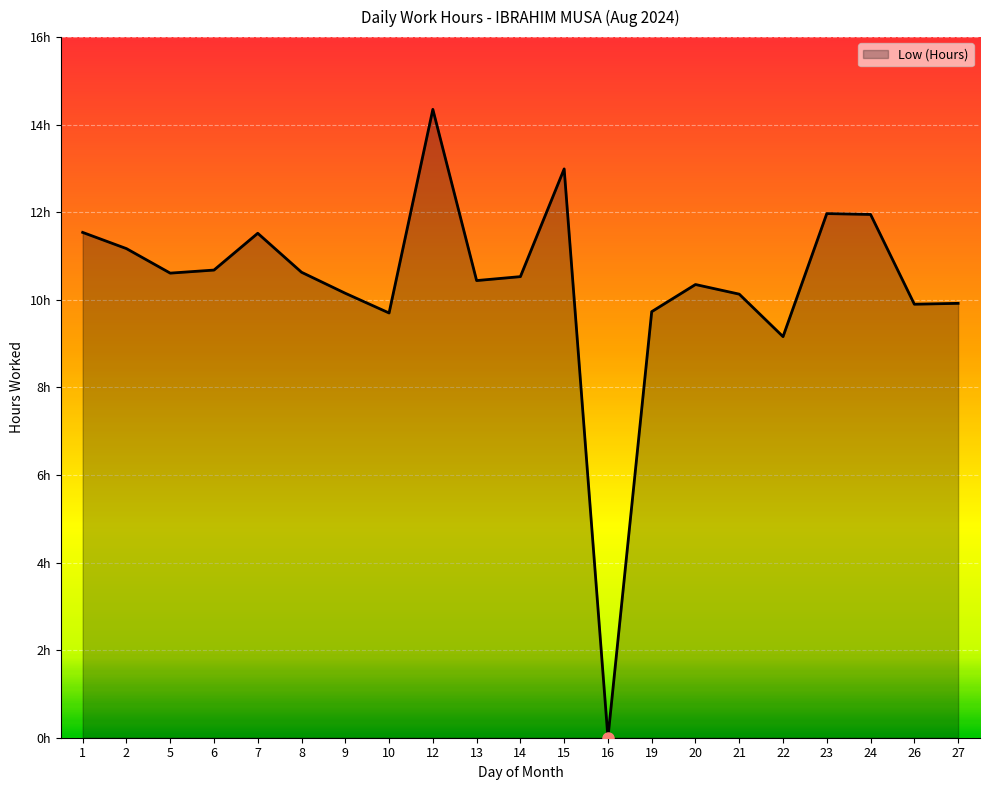

Which category has the highest value across all series?

12